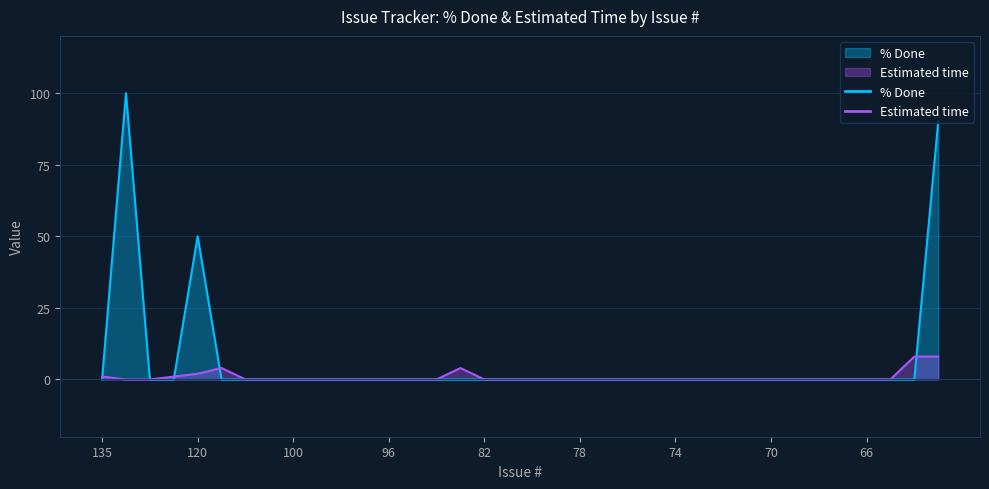

Which label corresponds to the largest value in the chart?

133